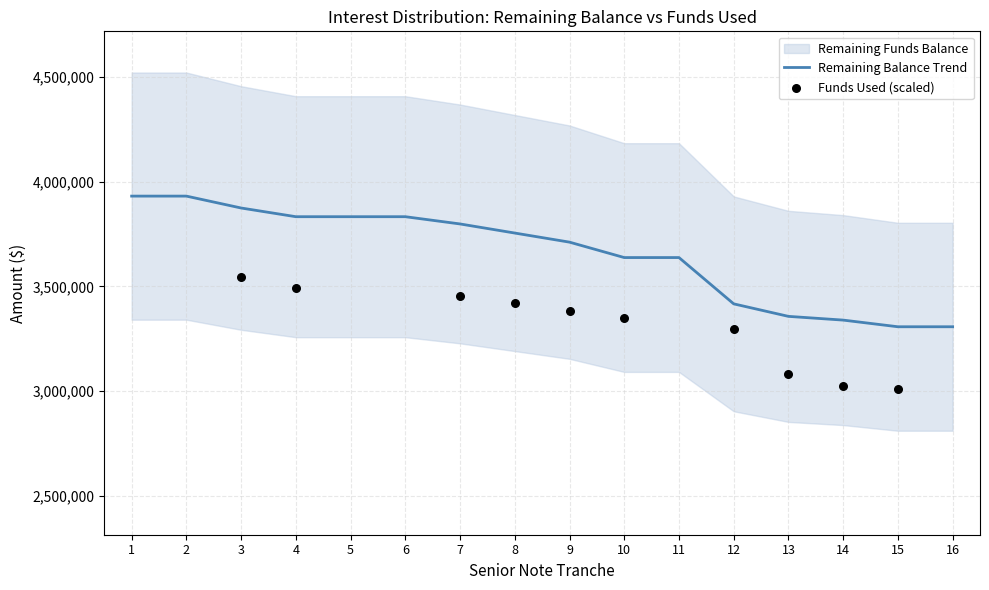

What is the change in value from 14 to 15?

-31759.0